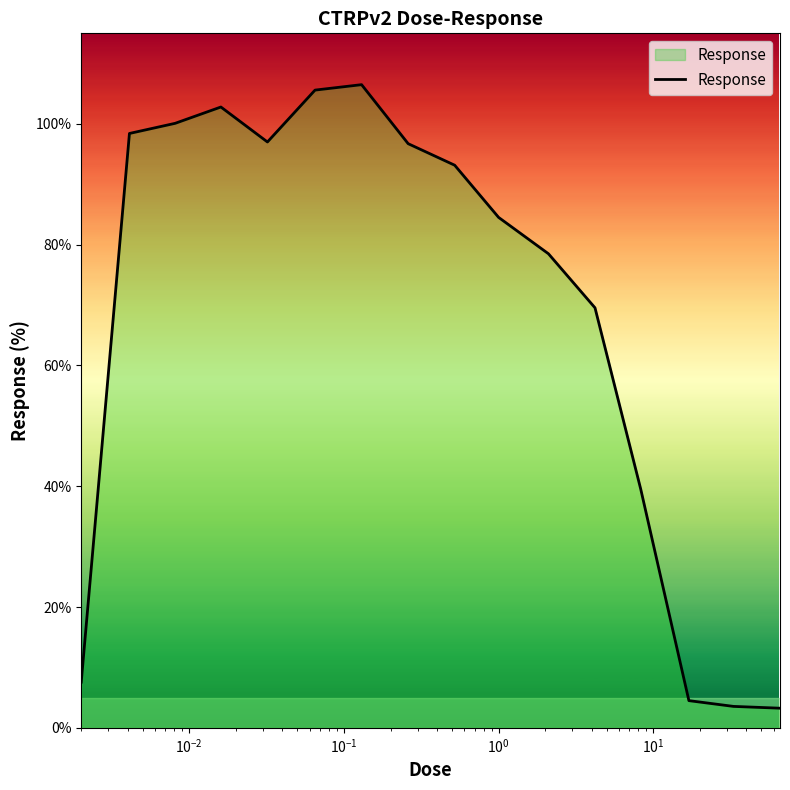

What is the sum of all values?

1091.3